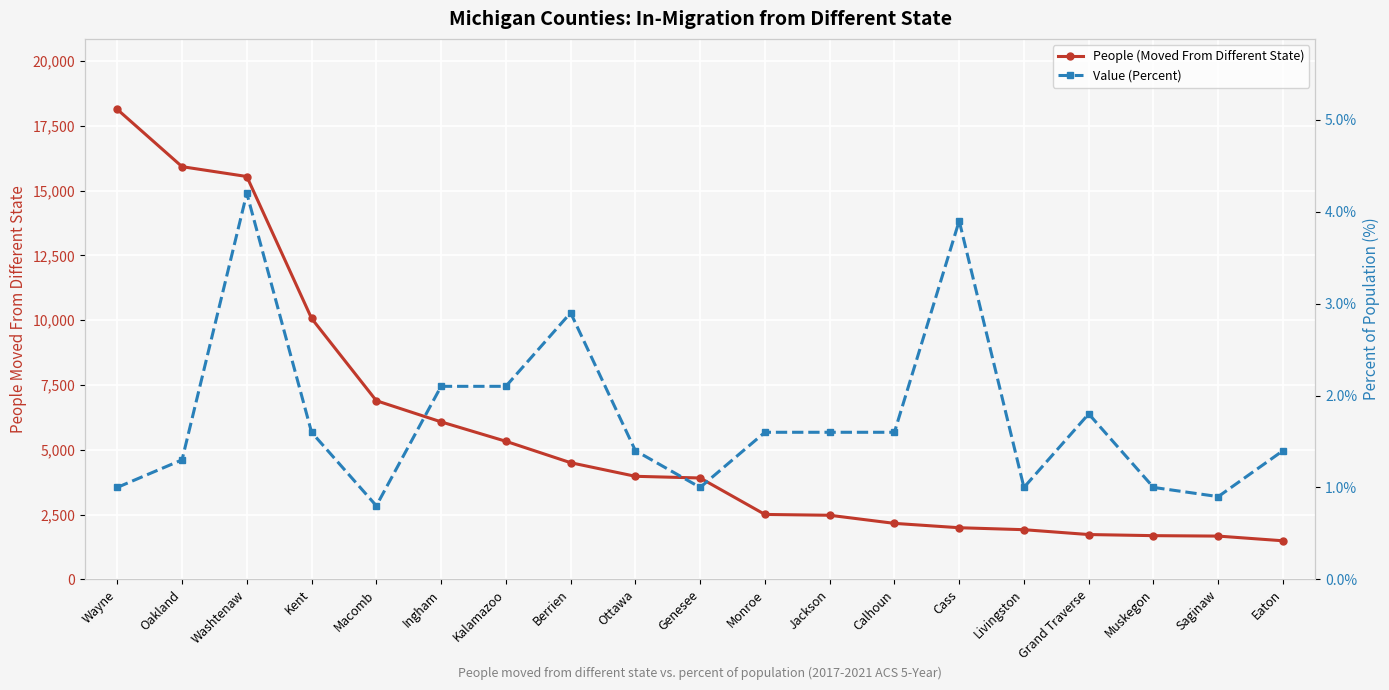

True or false: Value (Percent) and People (Moved From Different State) cross at least once.

False